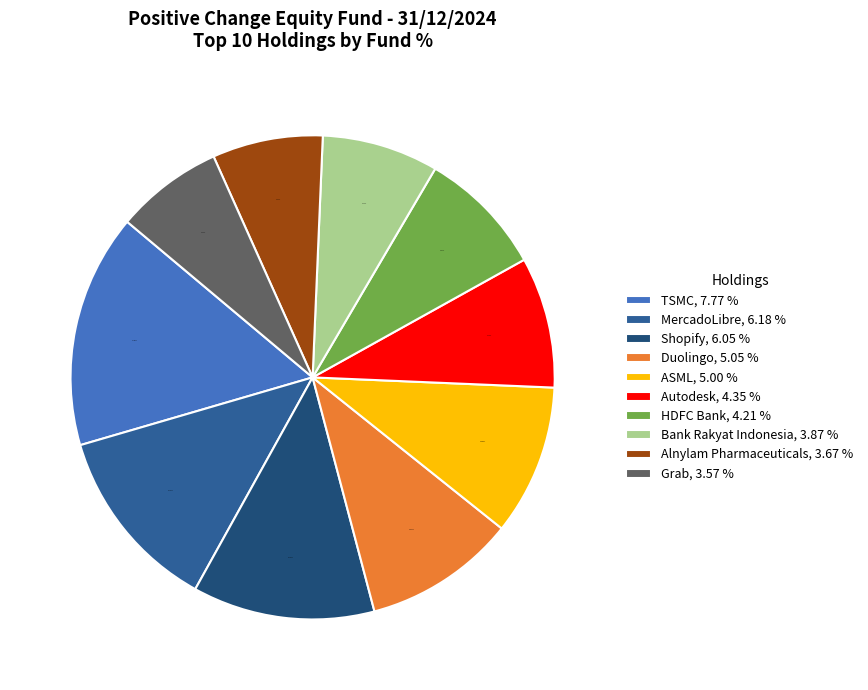

Is there a majority slice in this chart?

No